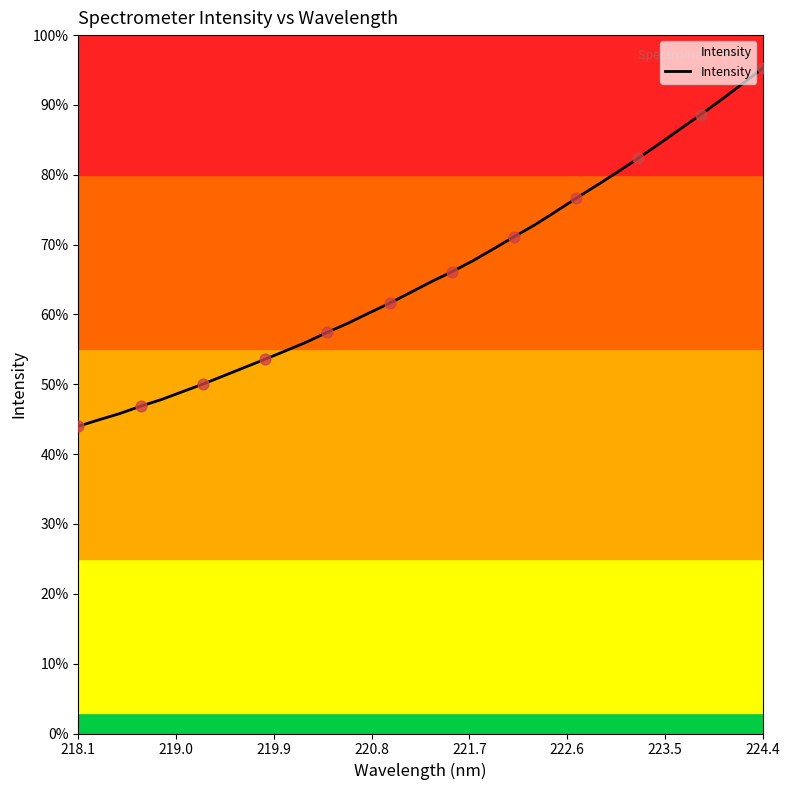

Does the chart have visible grid lines?

No